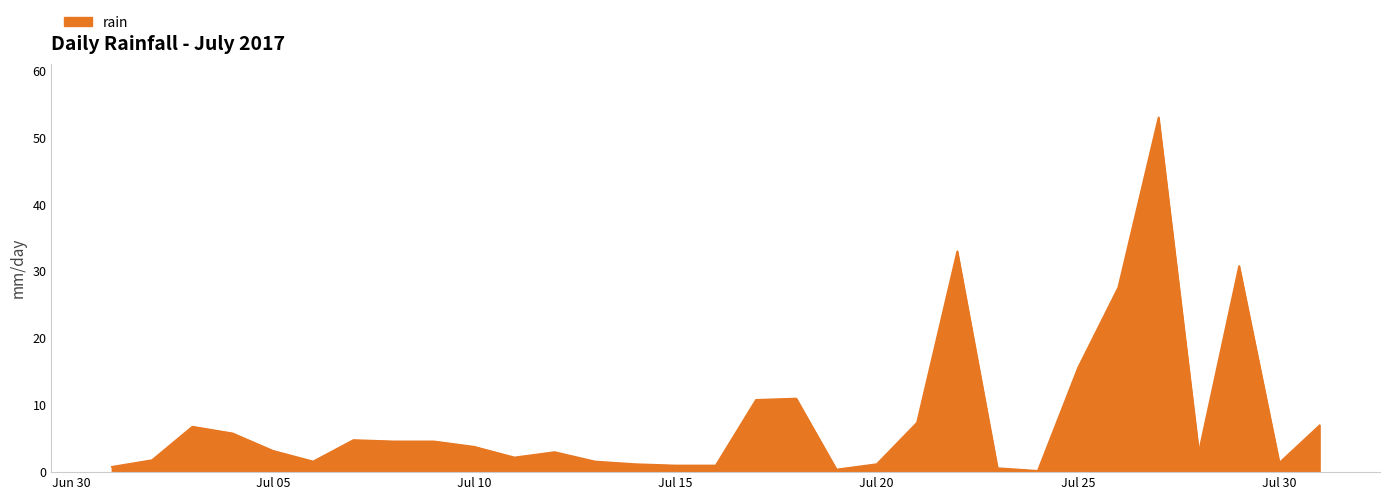

What is the maximum value shown in the chart?

53.0